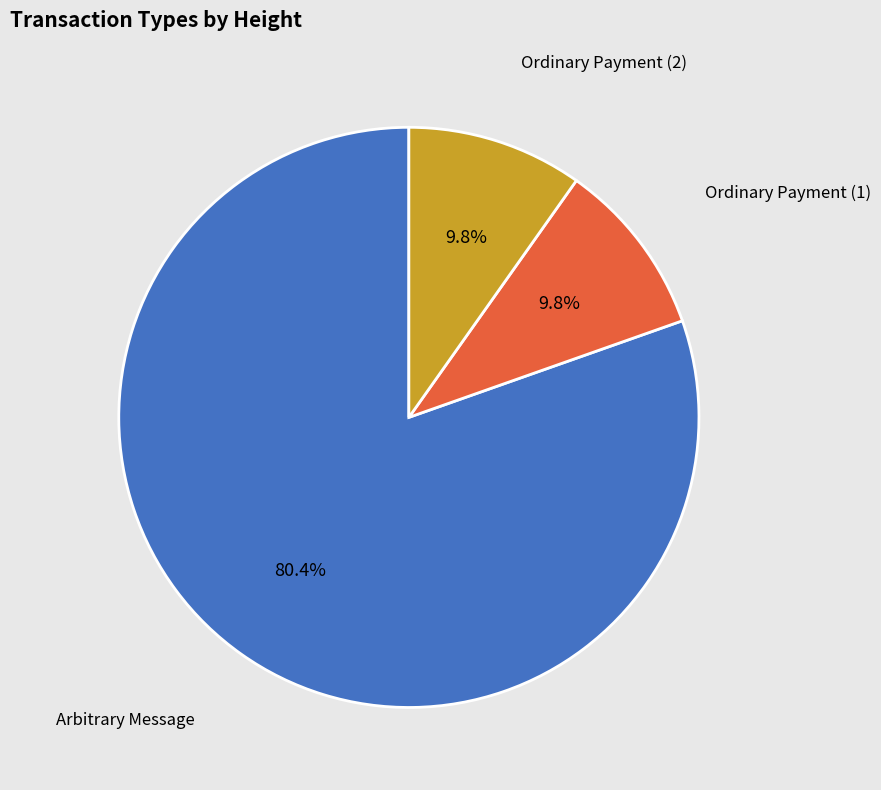

Is there any slice that represents more than half of the pie?

Yes